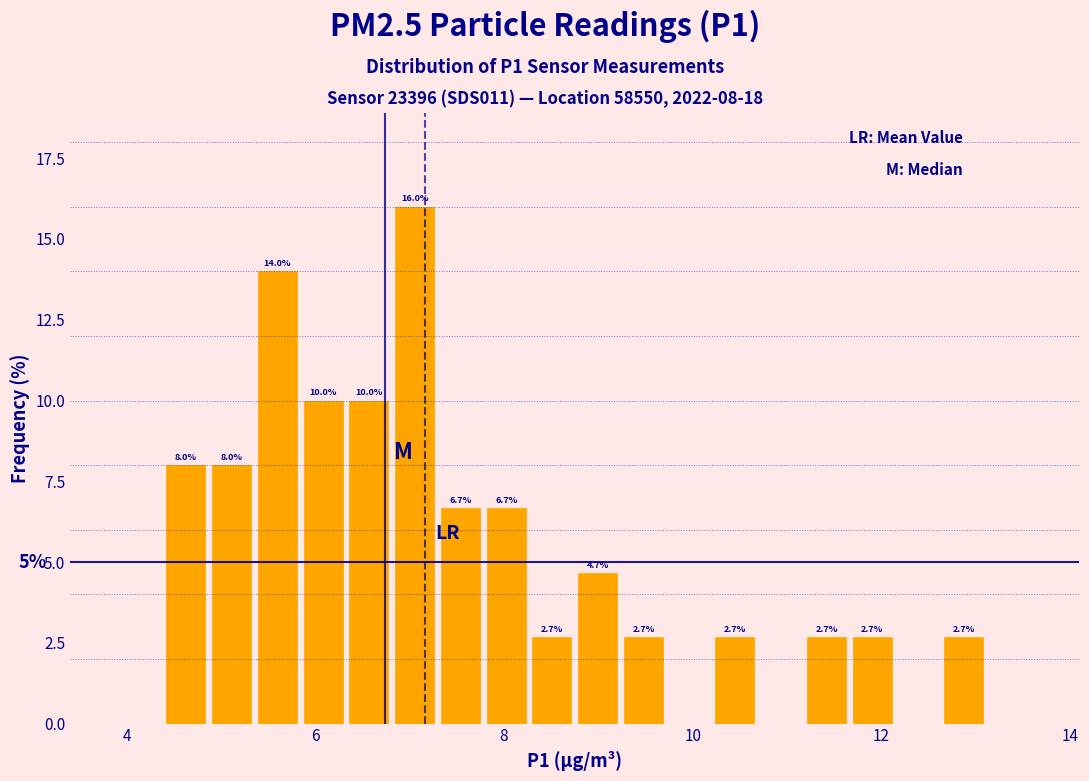

Around what value on the x-axis is the tallest bar? Give the approximate position of its centre, as read against the axis.

7.0